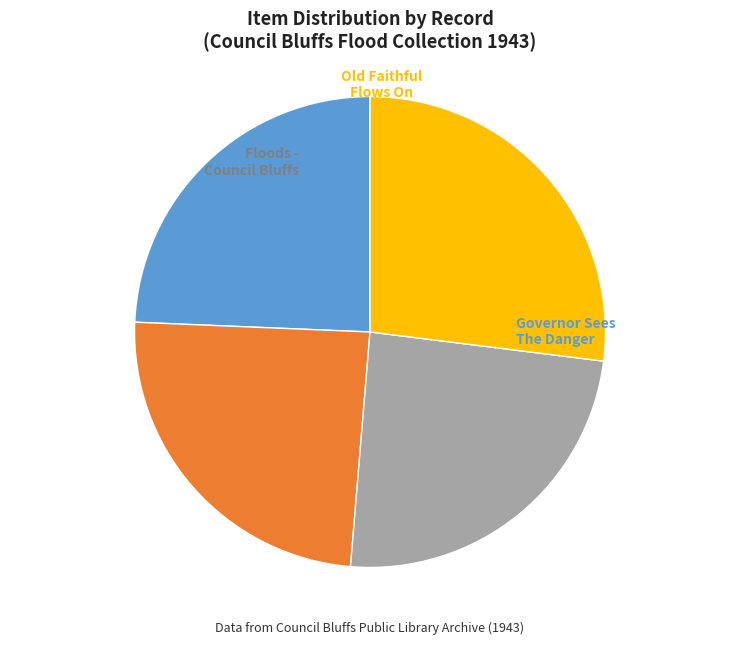

What is the ratio of the value at Mobile Canteen Gets Warm Welcome to the value at Old Faithful Flows On?

1.0